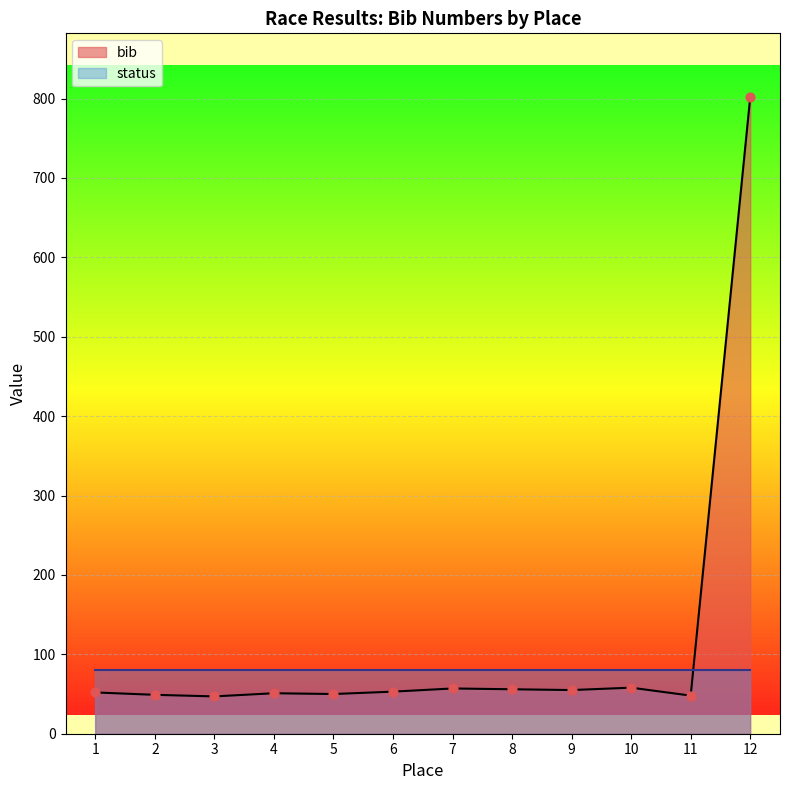

Between 6 and 10, which is larger?

10